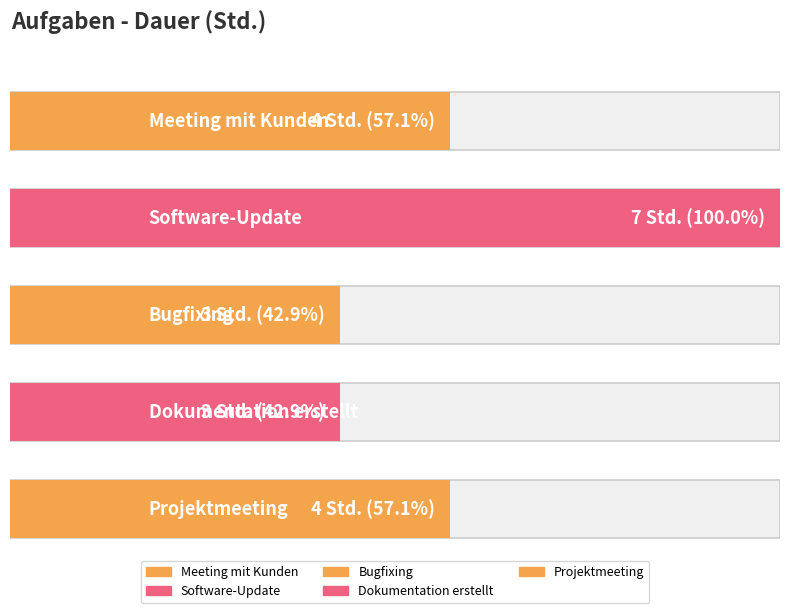

Reading left to right, transcribe all the data shown in this chart.

Meeting mit Kunden=4	Software-Update=7	Bugfixing=3	Dokumentation erstellt=3	Projektmeeting=4